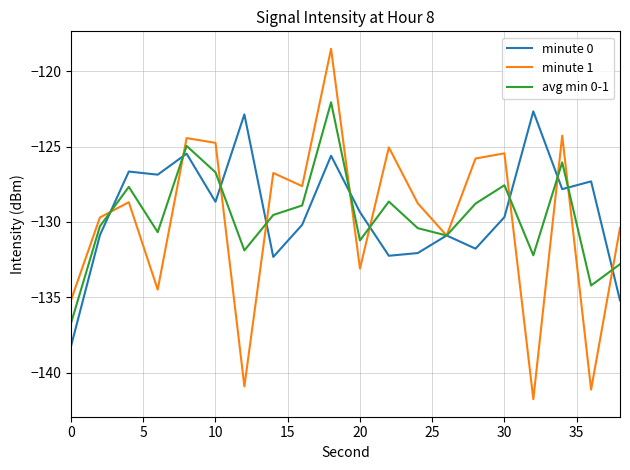

Which series has the widest spread of values?

minute 1